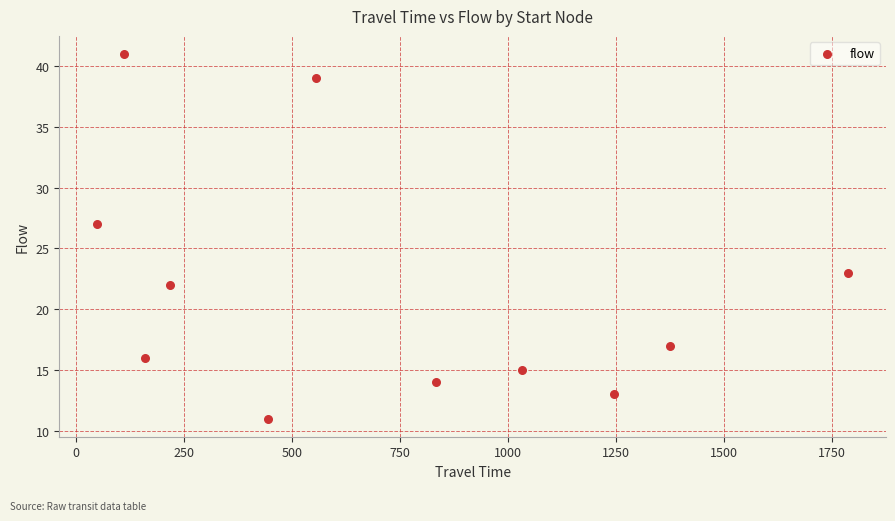

What Y value in the scatter plot is closest to 26?

27